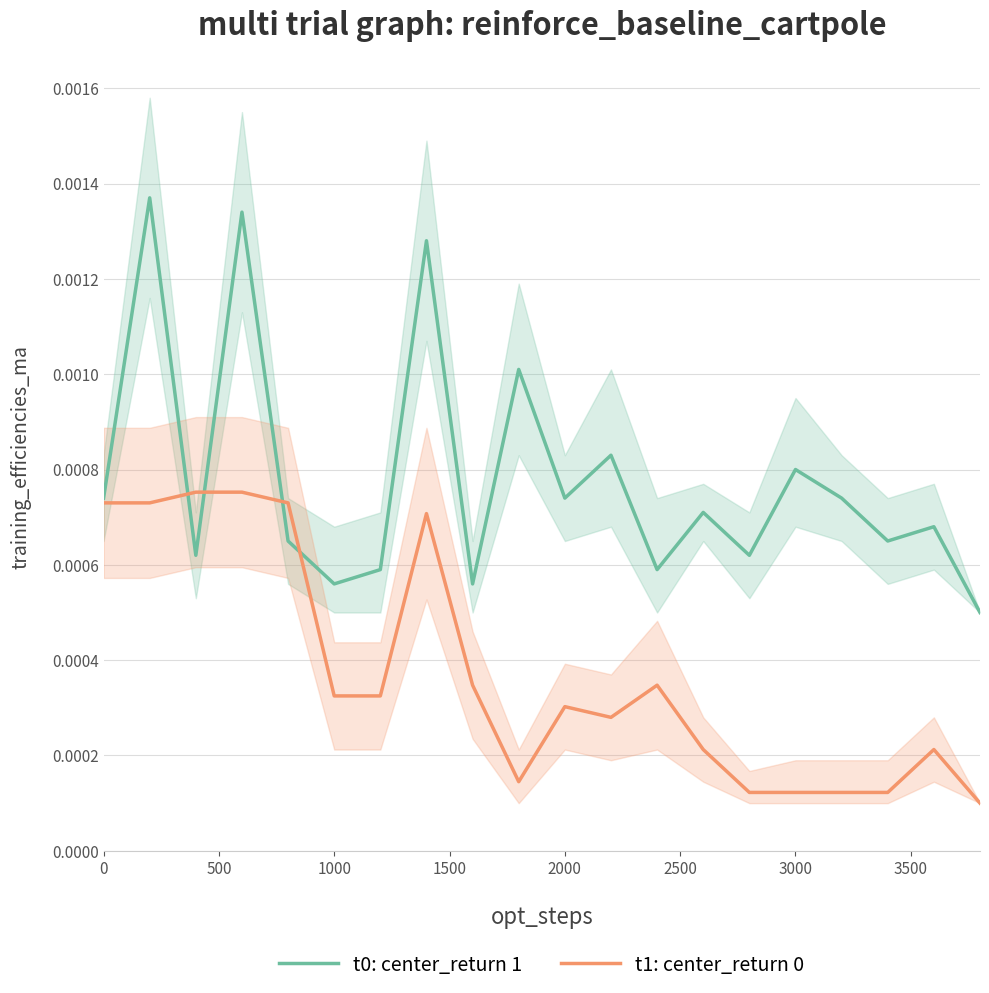

True or false: t1: center_return 0 and t0: center_return 1 intersect in this chart.

True